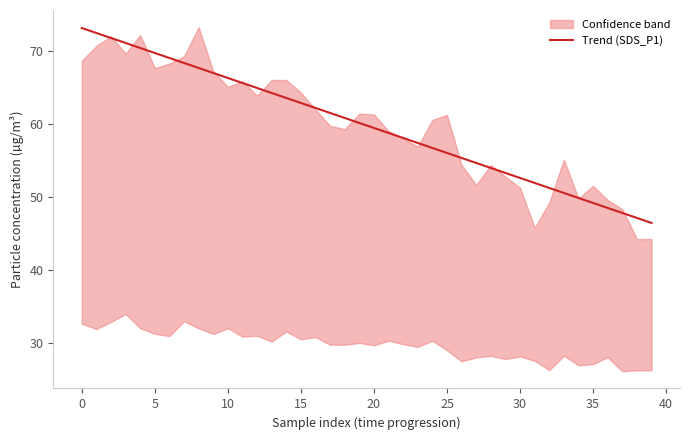

Does the chart display data point markers on the line(s)?

No